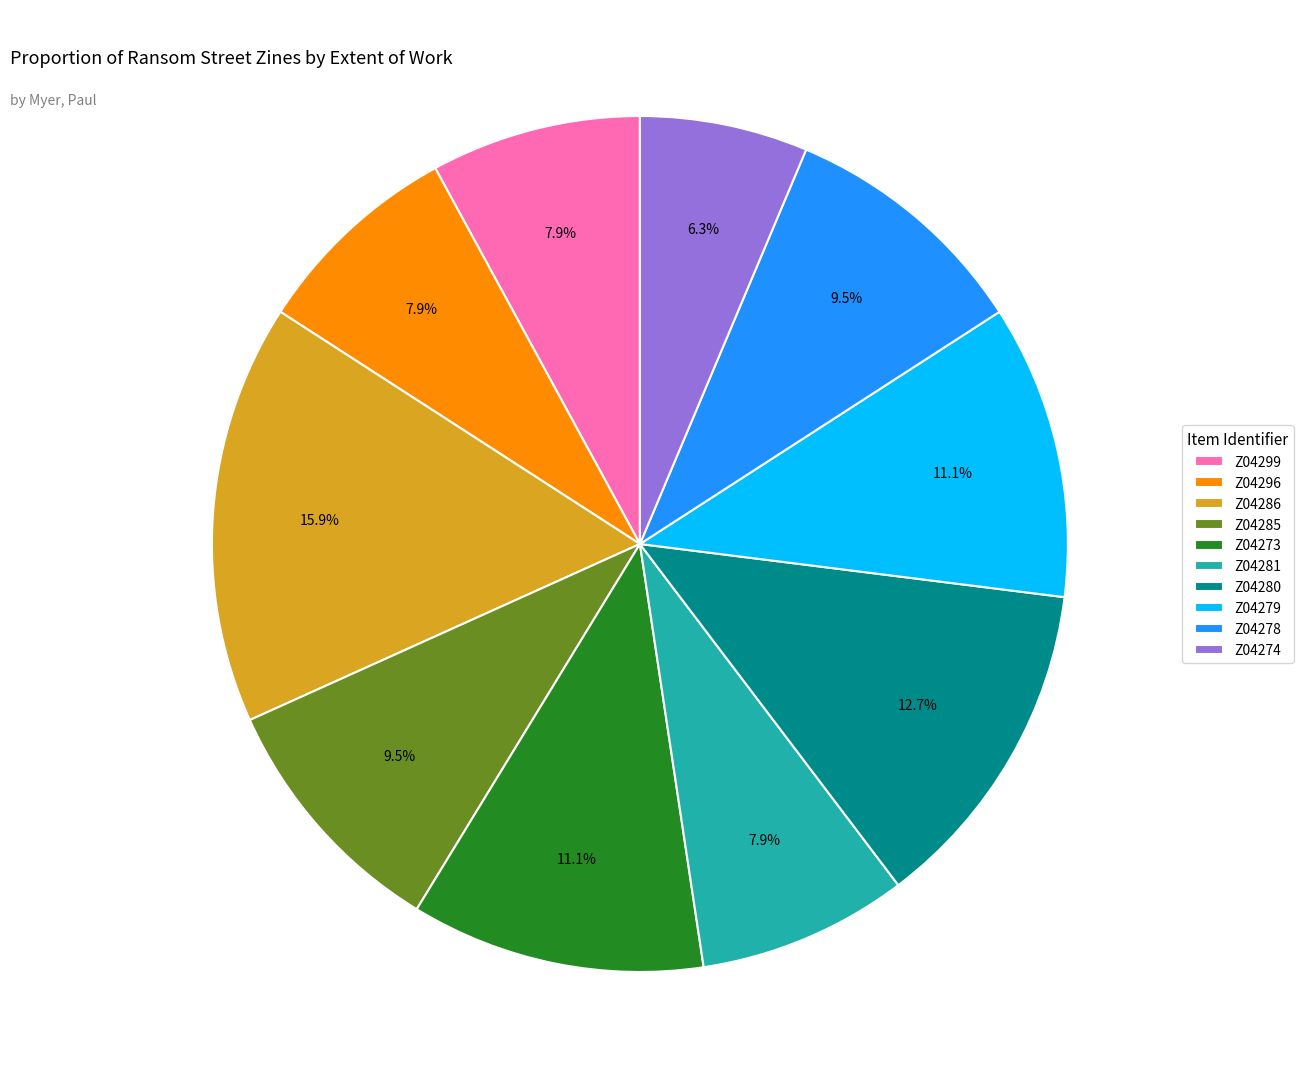

How many segments does this pie chart have?

10